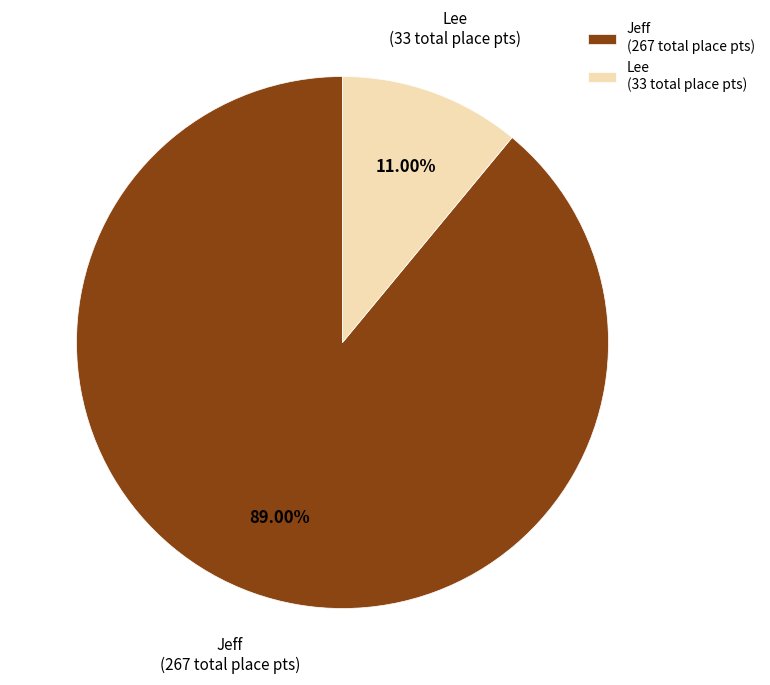

What is the ratio of the value at Jeff (267 total place pts) to the value at Lee (33 total place pts)?

8.1